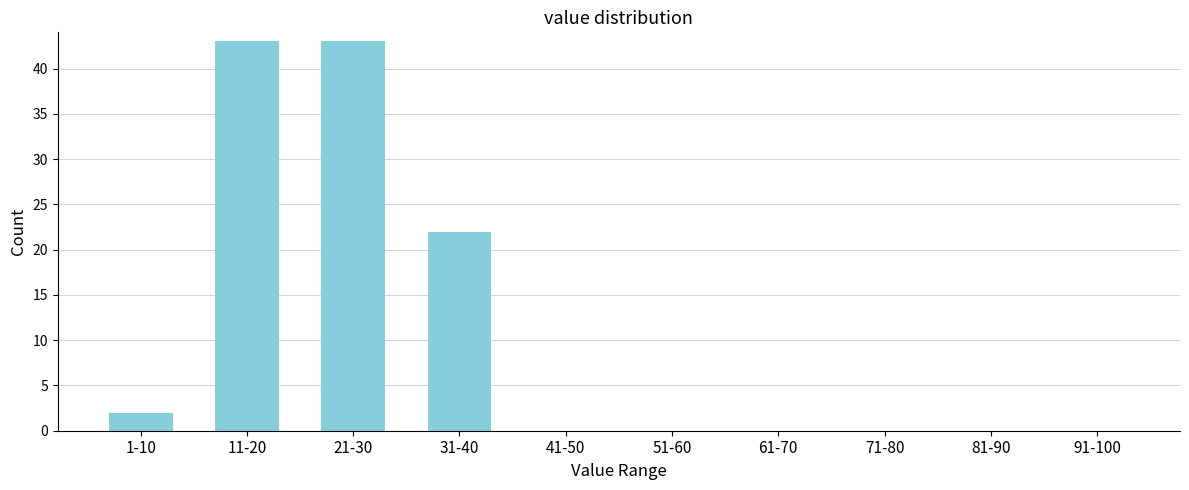

Reading left to right, extract all data points from this chart.

1-10=2	11-20=43	21-30=43	31-40=22	41-50=0	51-60=0	61-70=0	71-80=0	81-90=0	91-100=0